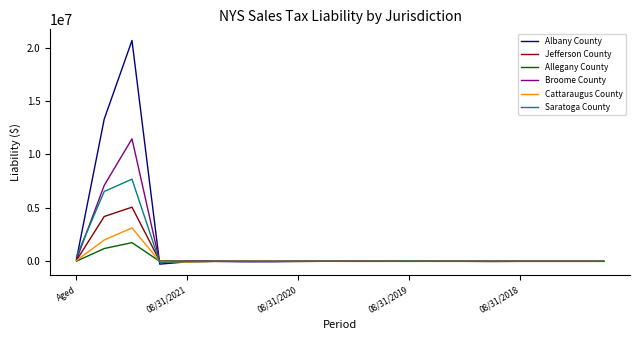

What is the maximum value for Albany County?

20659062.9